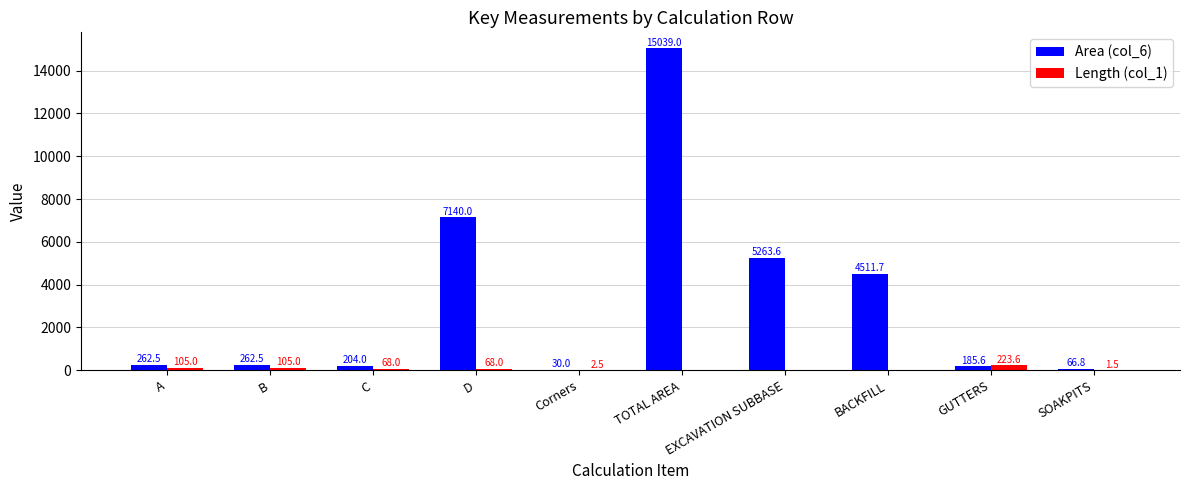

What is the total value across all series at B?

367.5